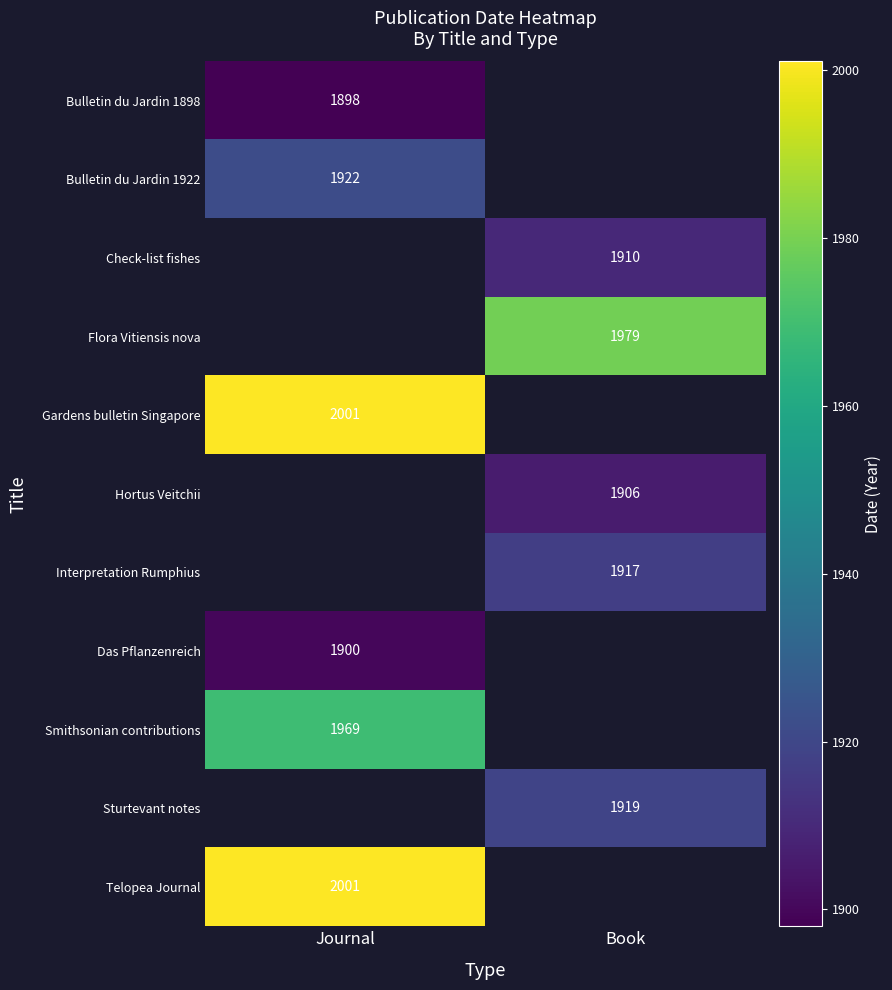

True or false: Check-list fishes has a value of 0.2 at Book.

False